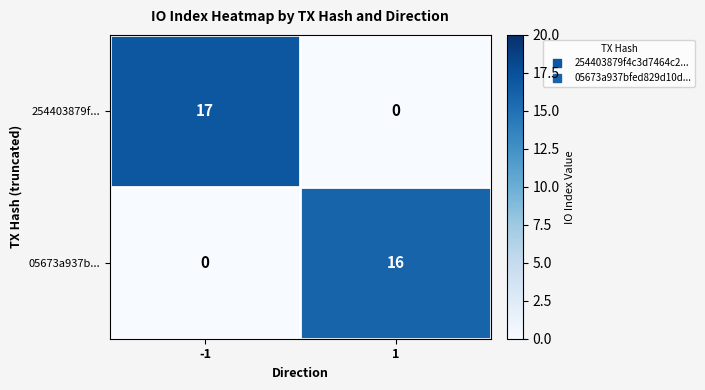

Which series has the largest total across all categories?

254403879f...